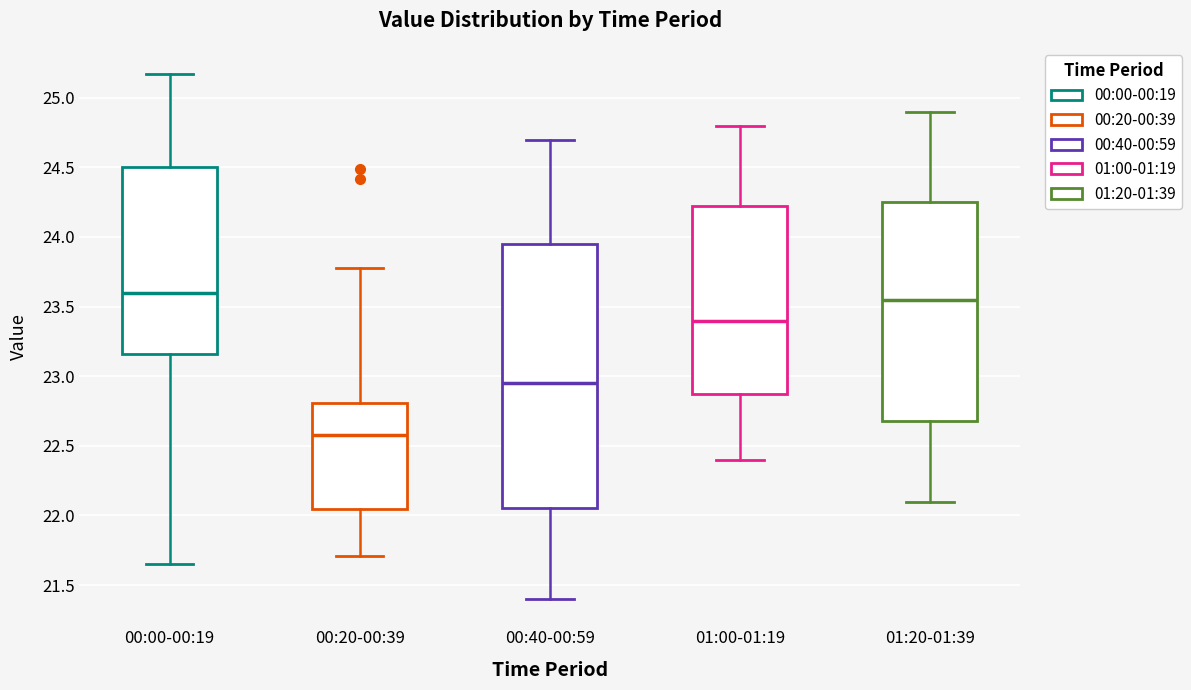

Which box's median line is the lowest?

00:20-00:39